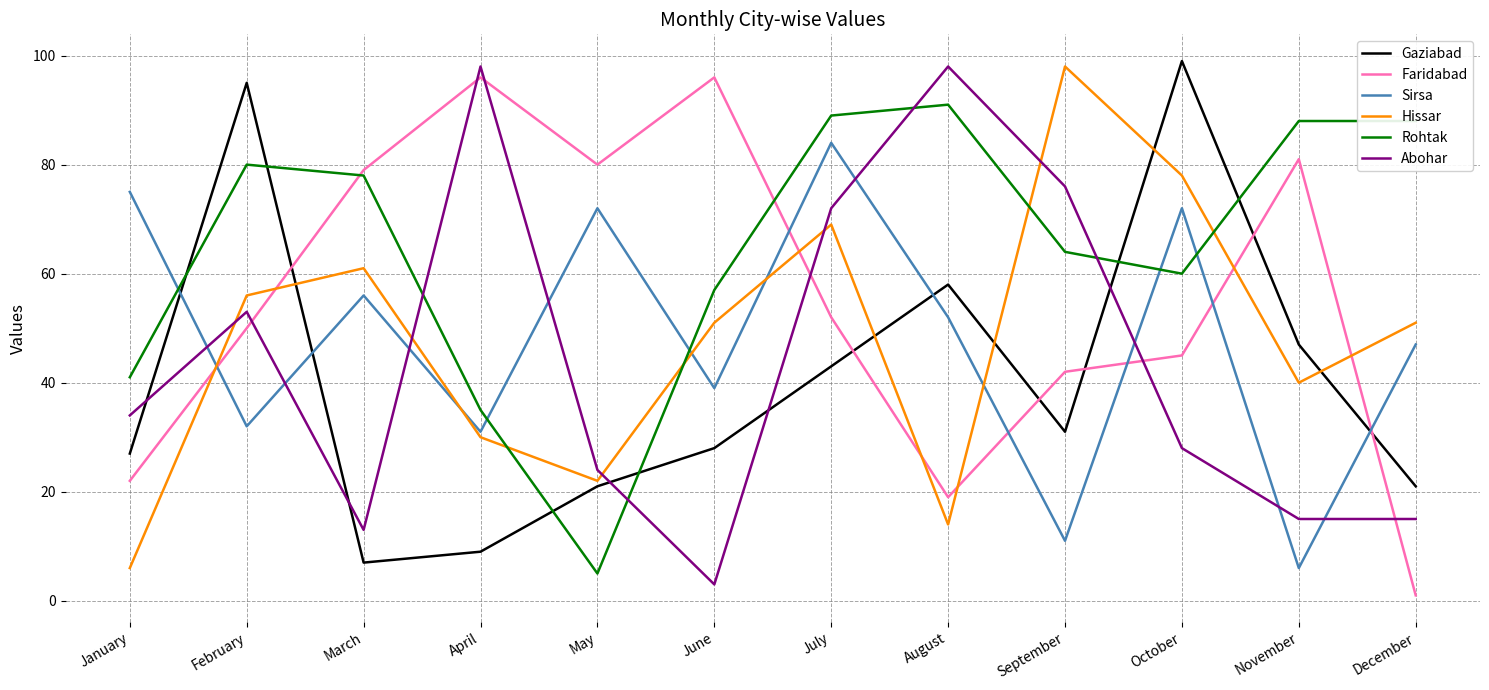

What is the difference between the maximum and minimum values in the Hissar series?

92